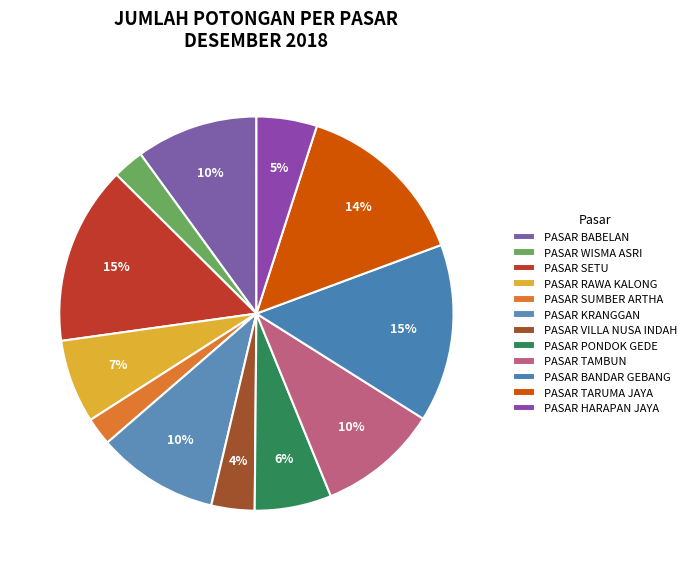

Does any single category account for the majority?

No